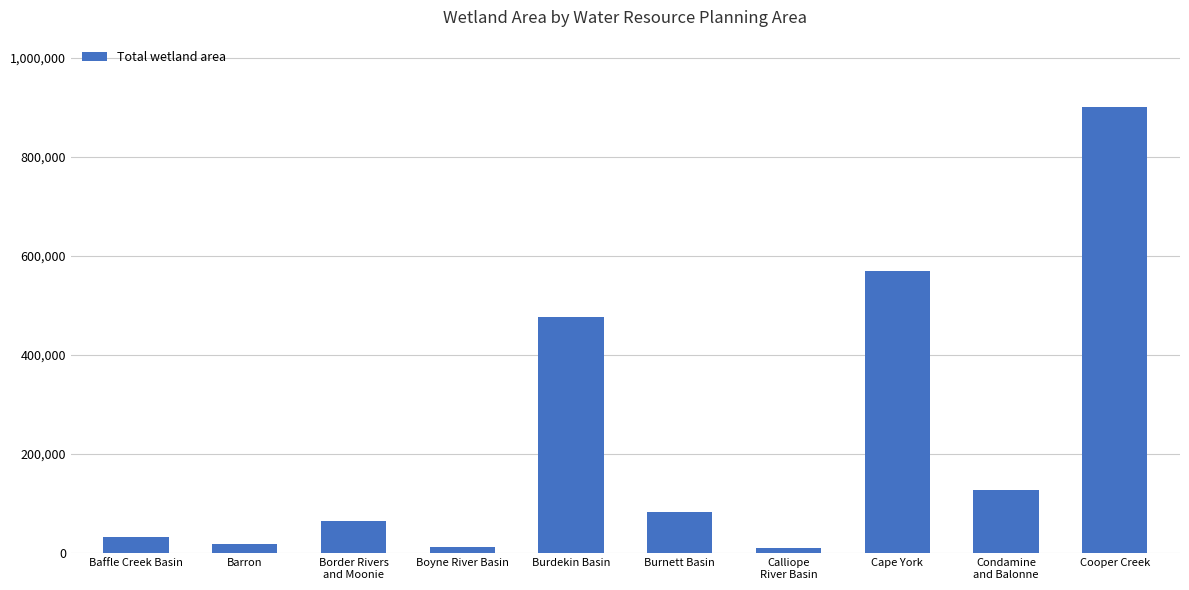

Which has a higher value, Baffle Creek Basin or Border Rivers
and Moonie?

Border Rivers
and Moonie